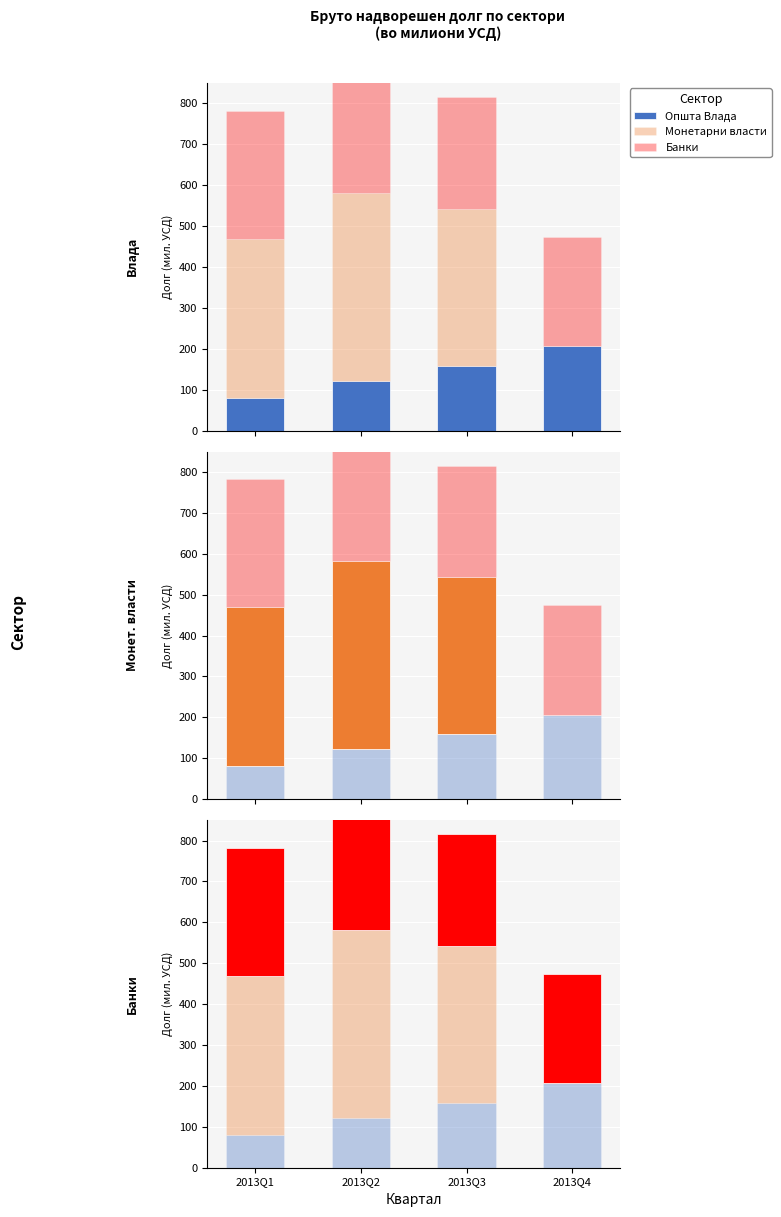

Reading left to right, list all the values displayed in this chart.

Општа Влада: 2013Q1=79.8	2013Q2=121.6	2013Q3=158.7	2013Q4=206.6
Монетарни власти: 2013Q1=389.4	2013Q2=460.0	2013Q3=383.6	2013Q4=0.0
Банки: 2013Q1=312.5	2013Q2=348.6	2013Q3=273.4	2013Q4=267.5